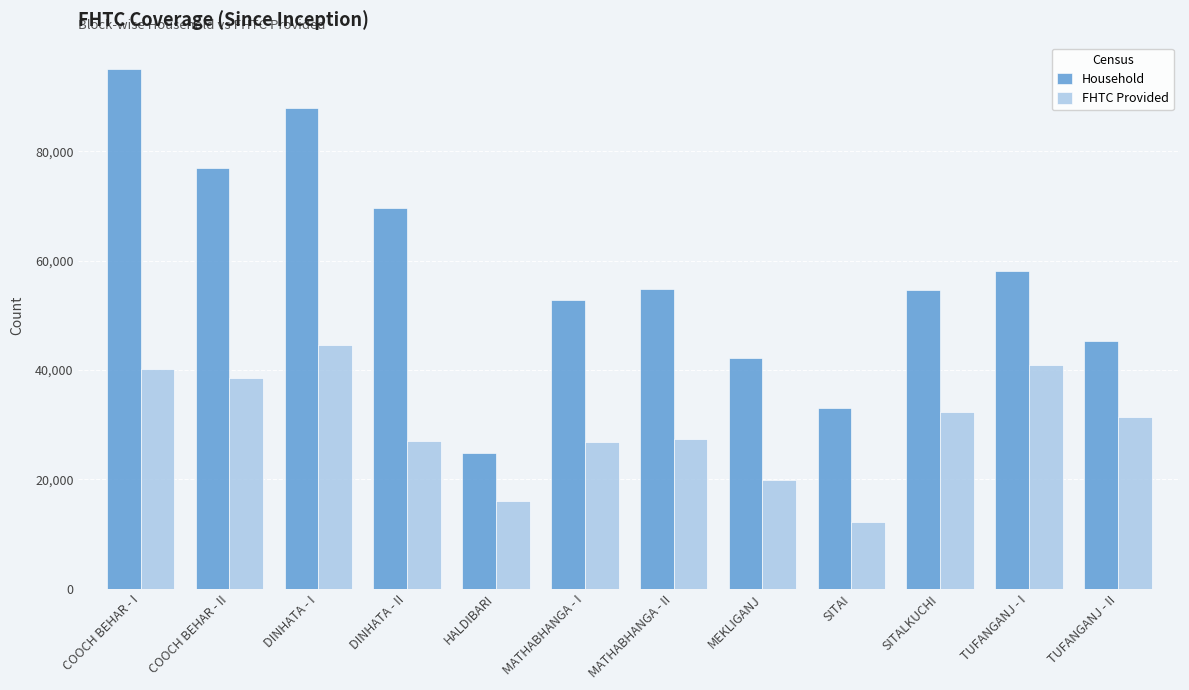

What position from the right is DINHATA - I?

10